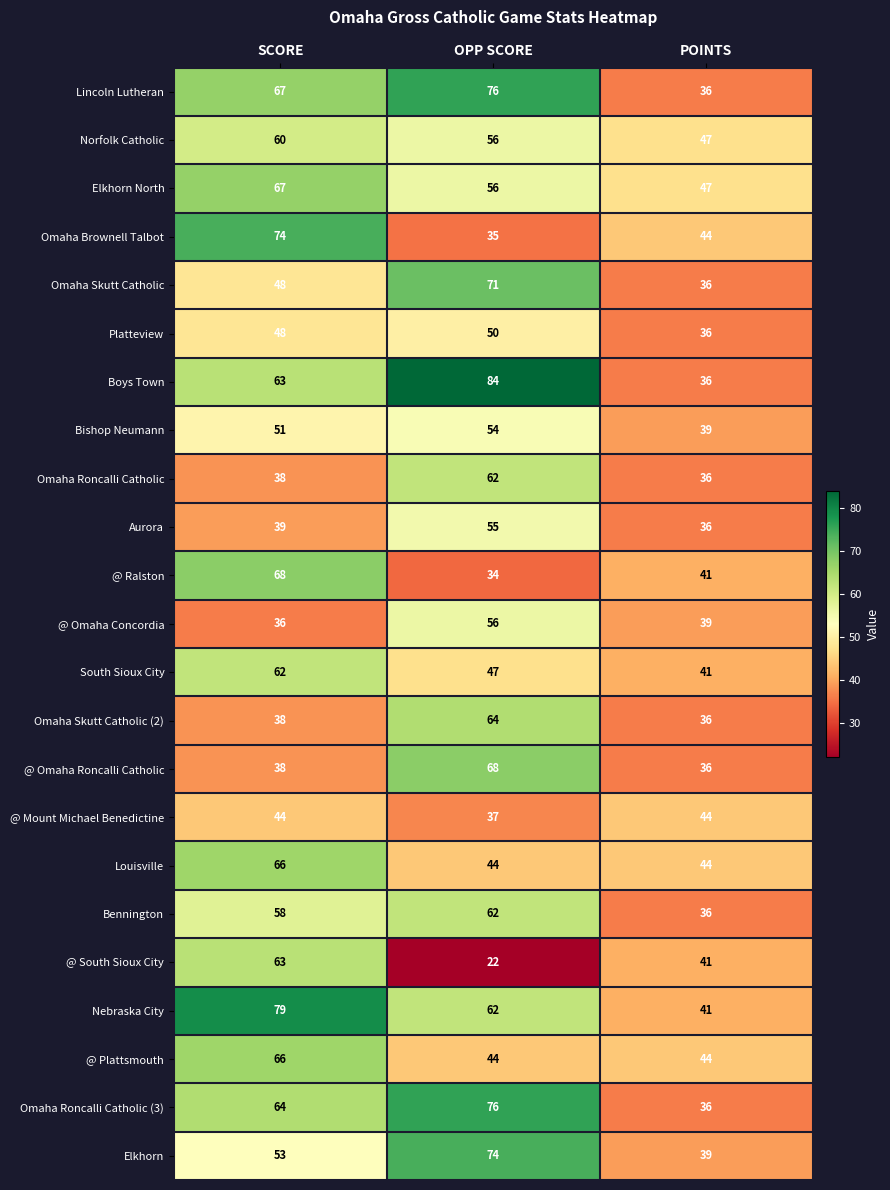

What is the difference between the Omaha Roncalli Catholic values at SCORE and OPP SCORE?

24